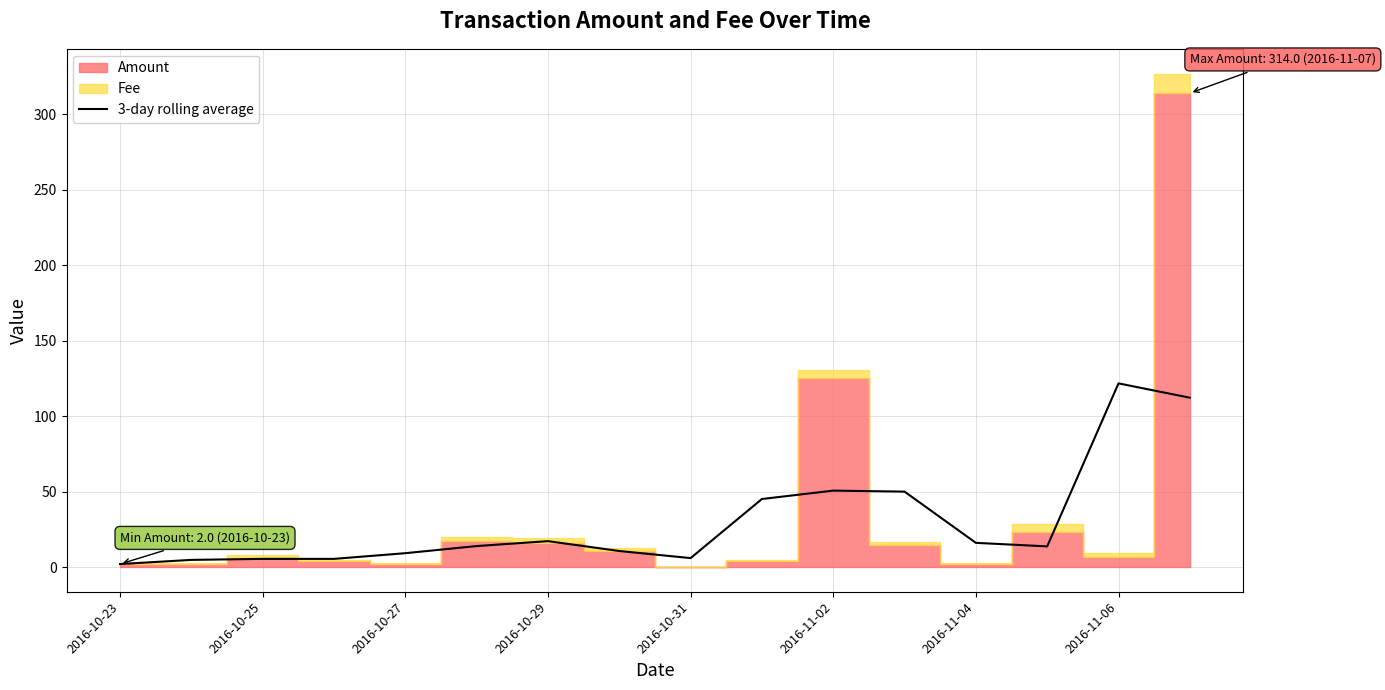

How many categories are shown in the chart?

16